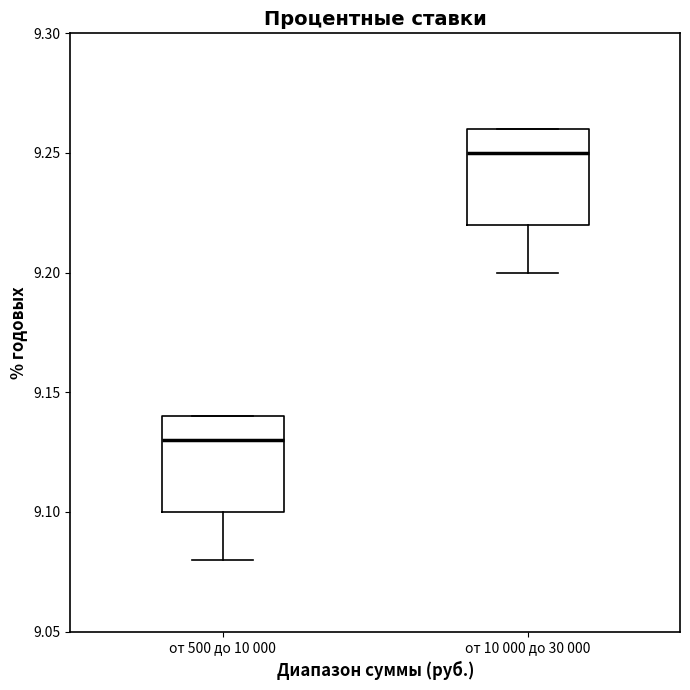

Where is the lower edge of the box for от 10 000 до 30 000 on the y-axis? The values are not printed on the chart, so give them approximately, as read against the axis.

9.22